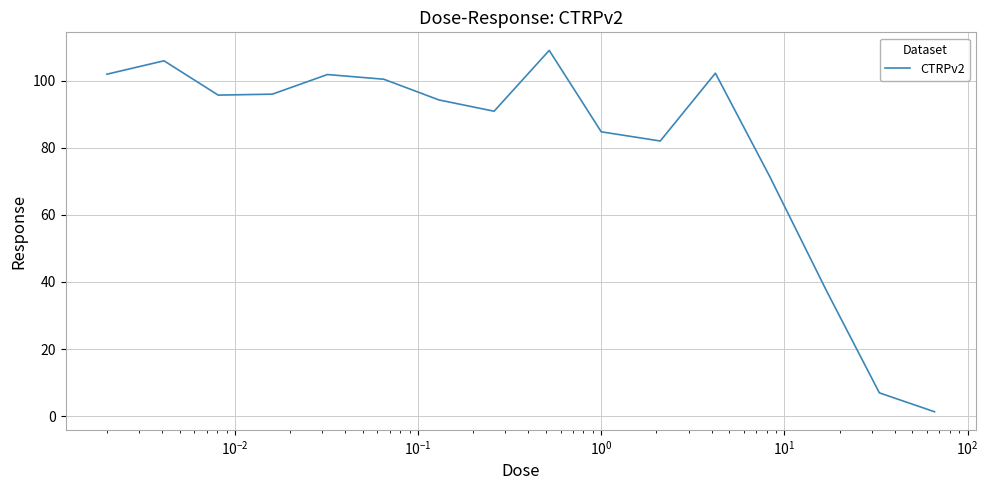

What is the greatest value displayed?

109.1